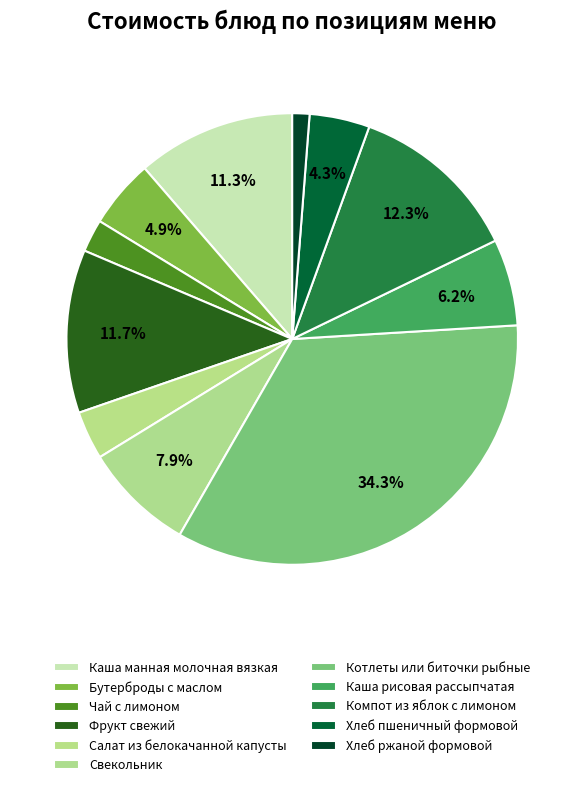

To the nearest percent, what is the difference between the largest and smallest slice percentages?

33%